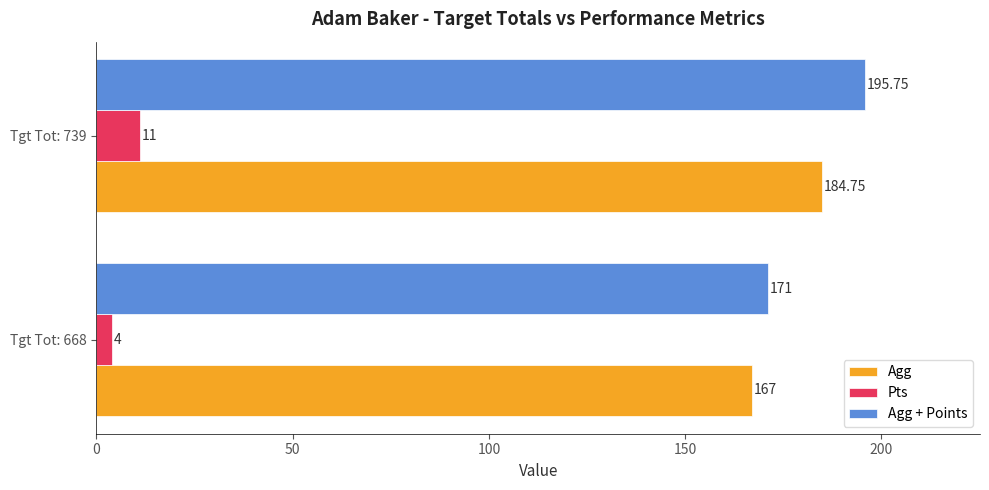

What is the average value of the Agg series?

175.9